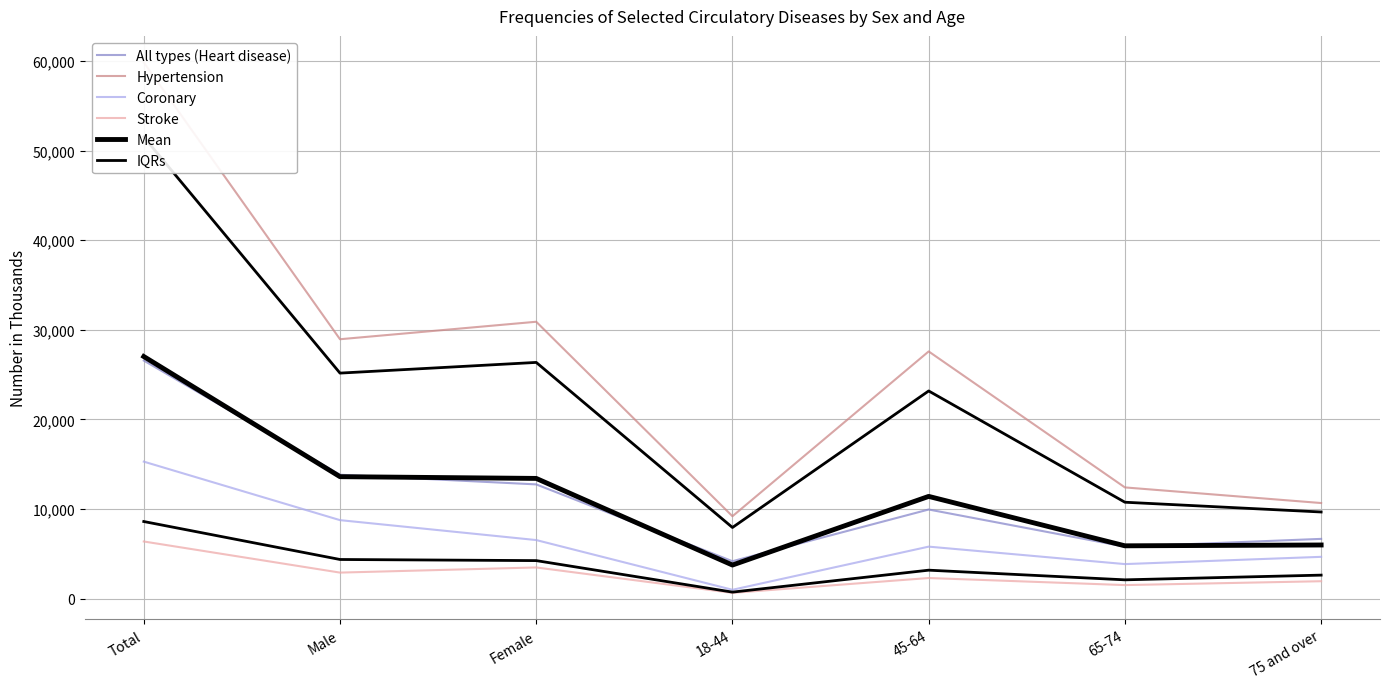

True or false: Stroke and All types (Heart disease) intersect in this chart.

False